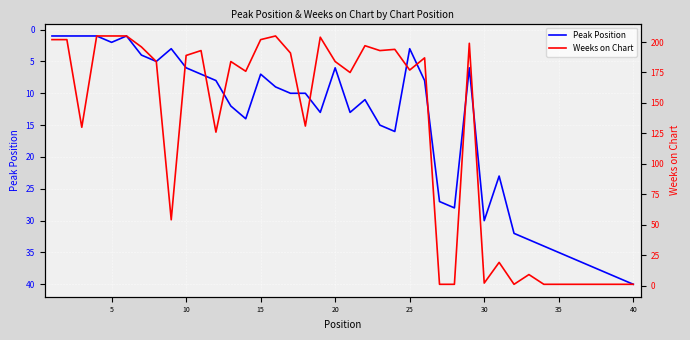

How many series are shown in this chart?

2